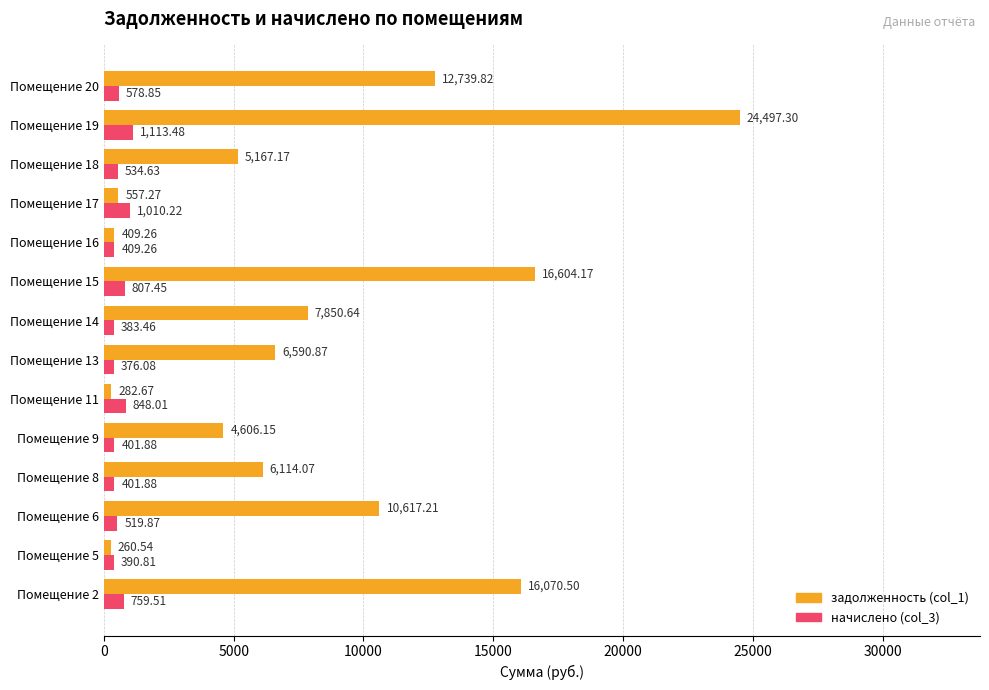

How many data points does each series have?

14